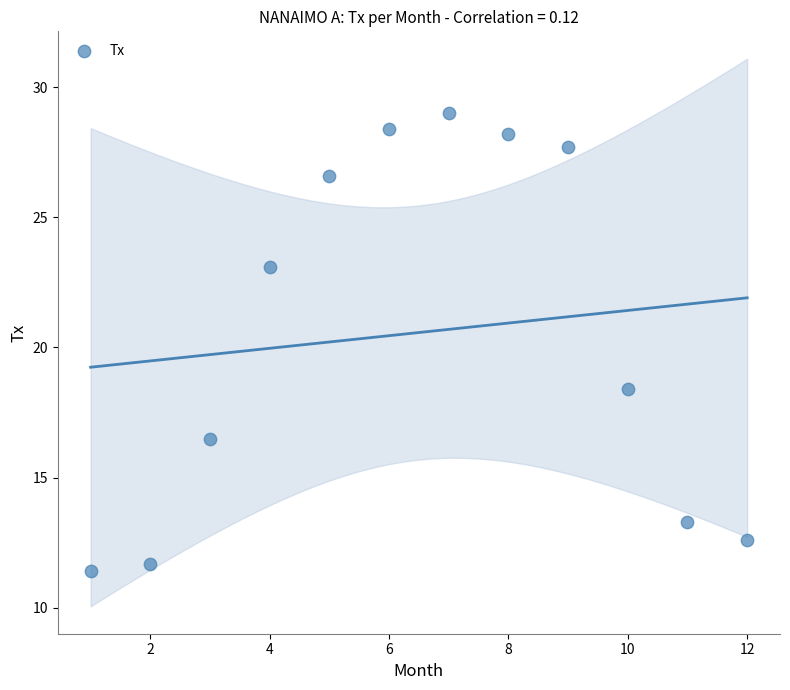

What is the average Y value?

20.6